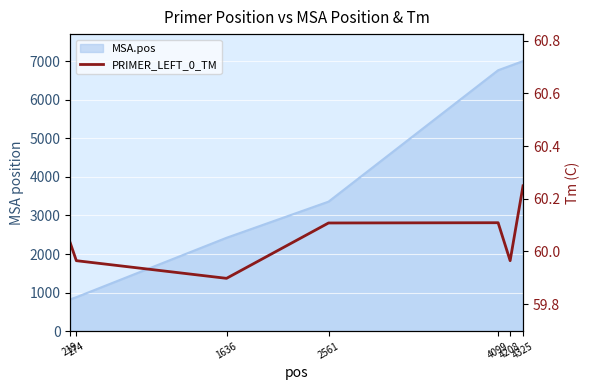

What is the difference between the maximum and minimum values?

0.4